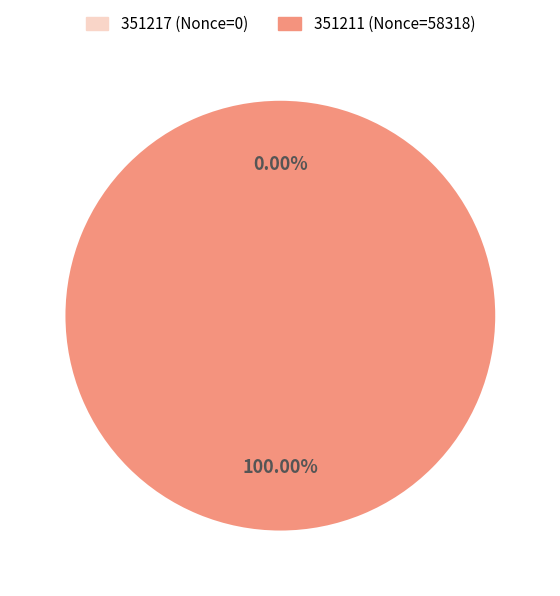

To the nearest percent, what is the difference between the largest and smallest slice percentages?

100%